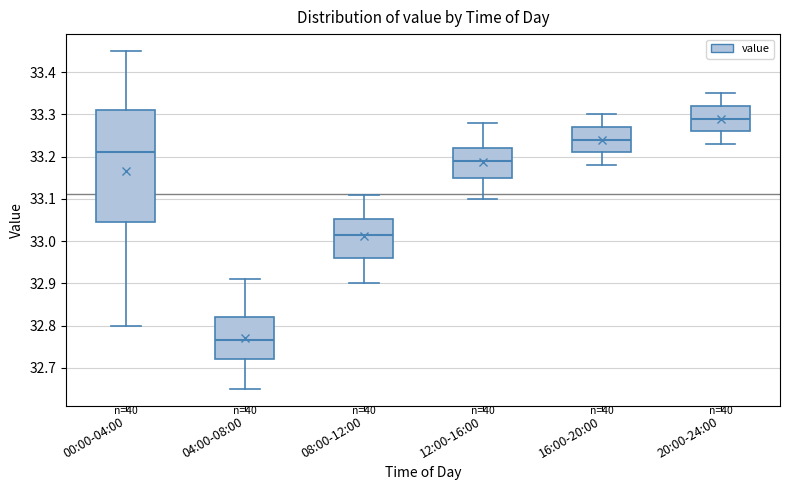

Where is the lower edge of the box for 00:00-04:00 on the y-axis? The values are not printed on the chart, so give them approximately, as read against the axis.

33.05